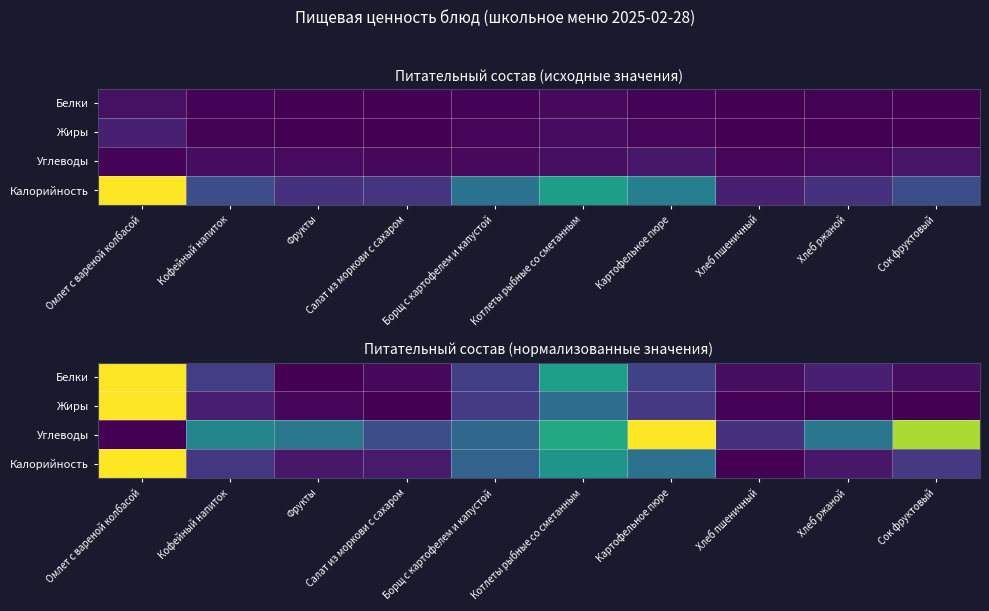

At which category does the chart reach its minimum across all series?

Фрукты